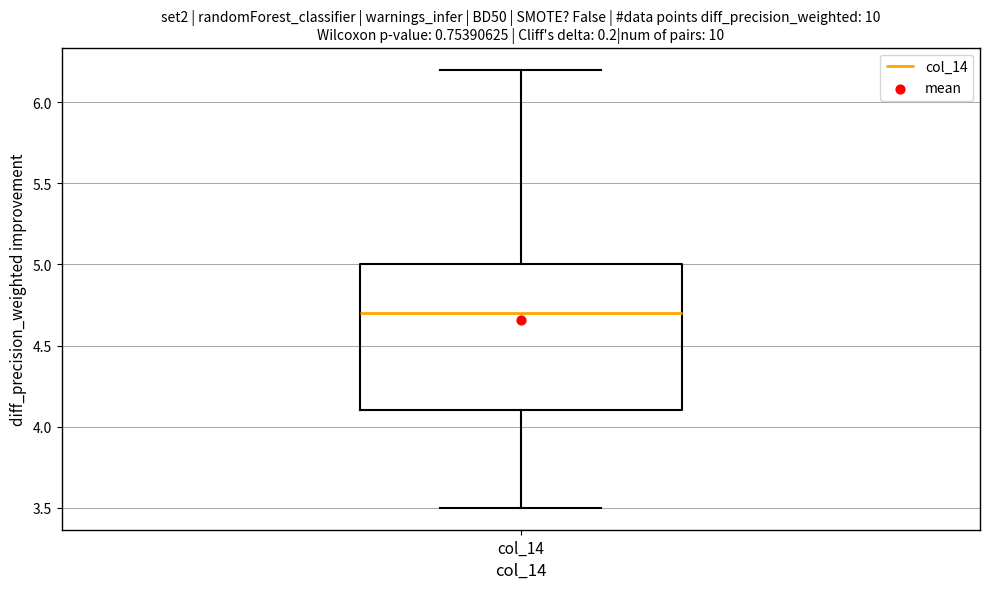

Read this box plot against the y-axis: the position of the median line, the range covered by the box, and the ends of both whiskers. The values are not printed on the chart, so give them approximately, as read against the axis.

median 4.7, box 4.1 to 5.0, whiskers 3.5 to 6.2